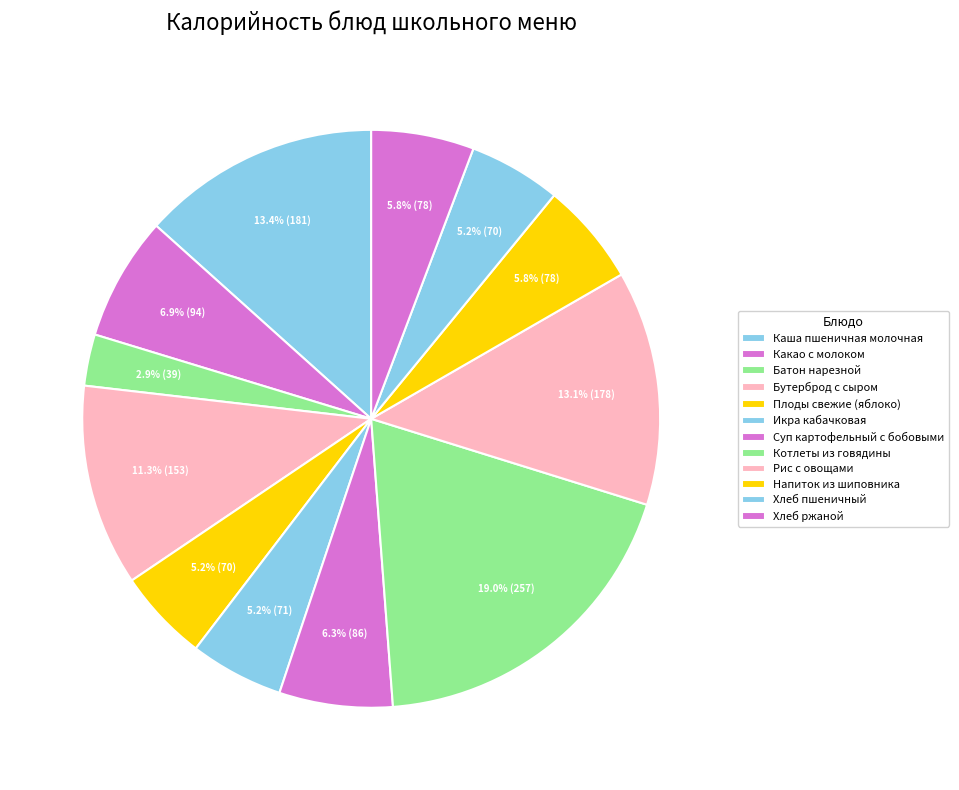

To the nearest percent, what is the combined percentage of Плоды свежие (яблоко) and Хлеб пшеничный?

10%